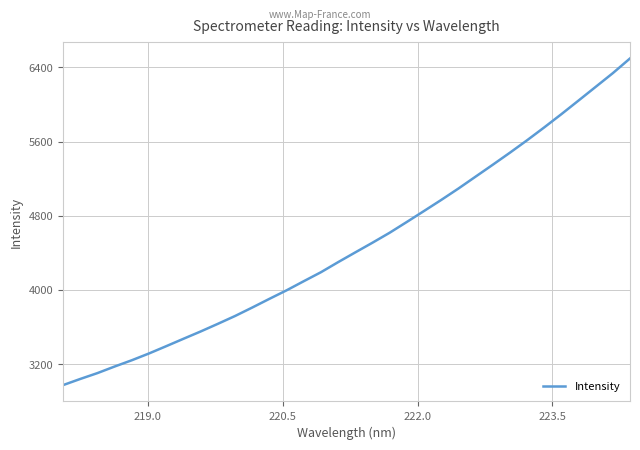

What is the minimum value shown in the chart?

2973.4